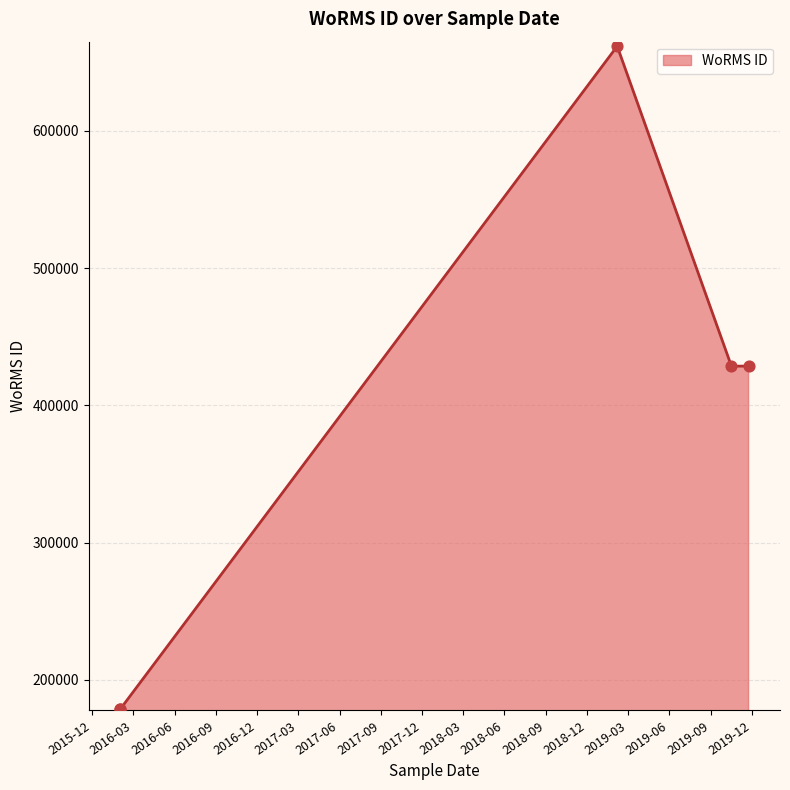

What is the change in value from 06-02-2019 to 01-02-2016?

-482970